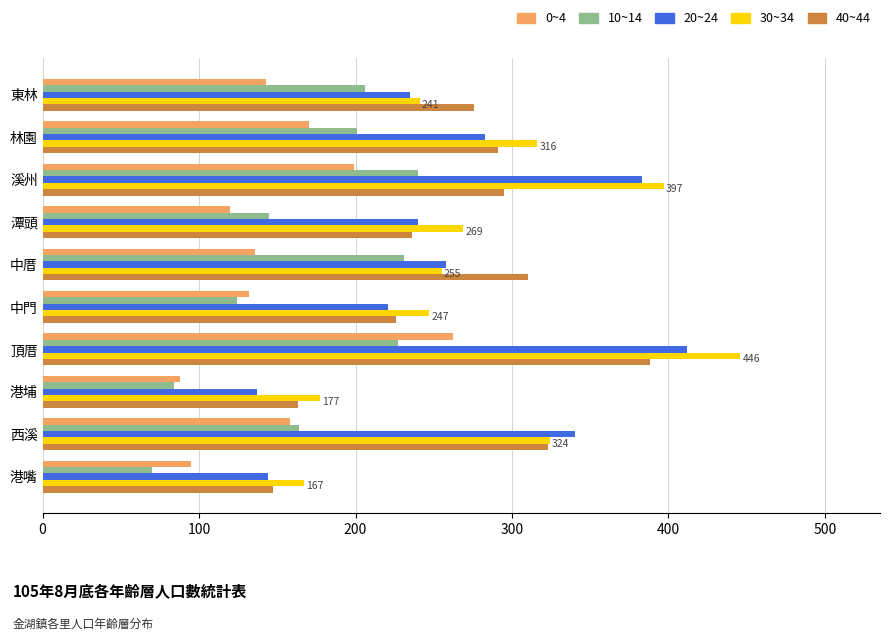

The 10~14 series shows 240 at 溪州. True or false?

True